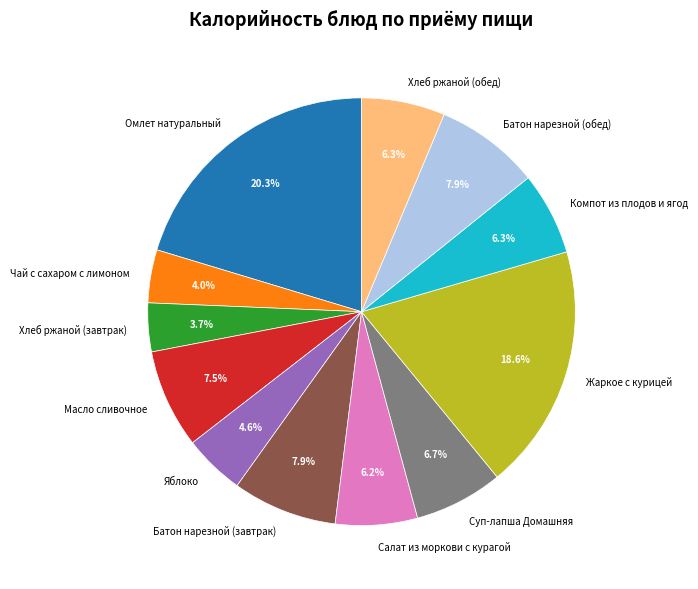

How many slices are in this pie chart?

12